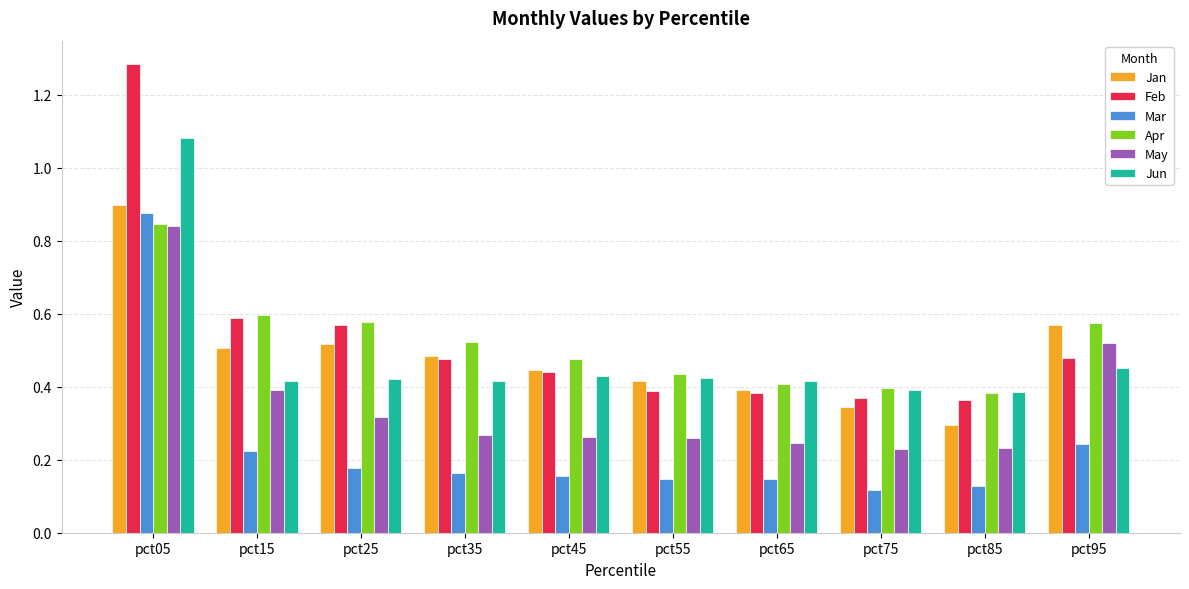

The May series shows 0.4 at pct15. True or false?

True